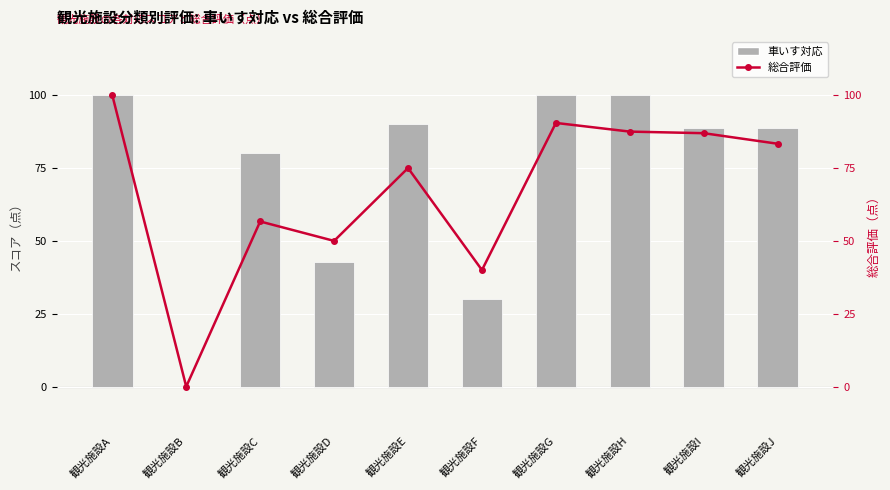

True or false: 車いす対応 has a value of 41.1 at 観光施設B.

False